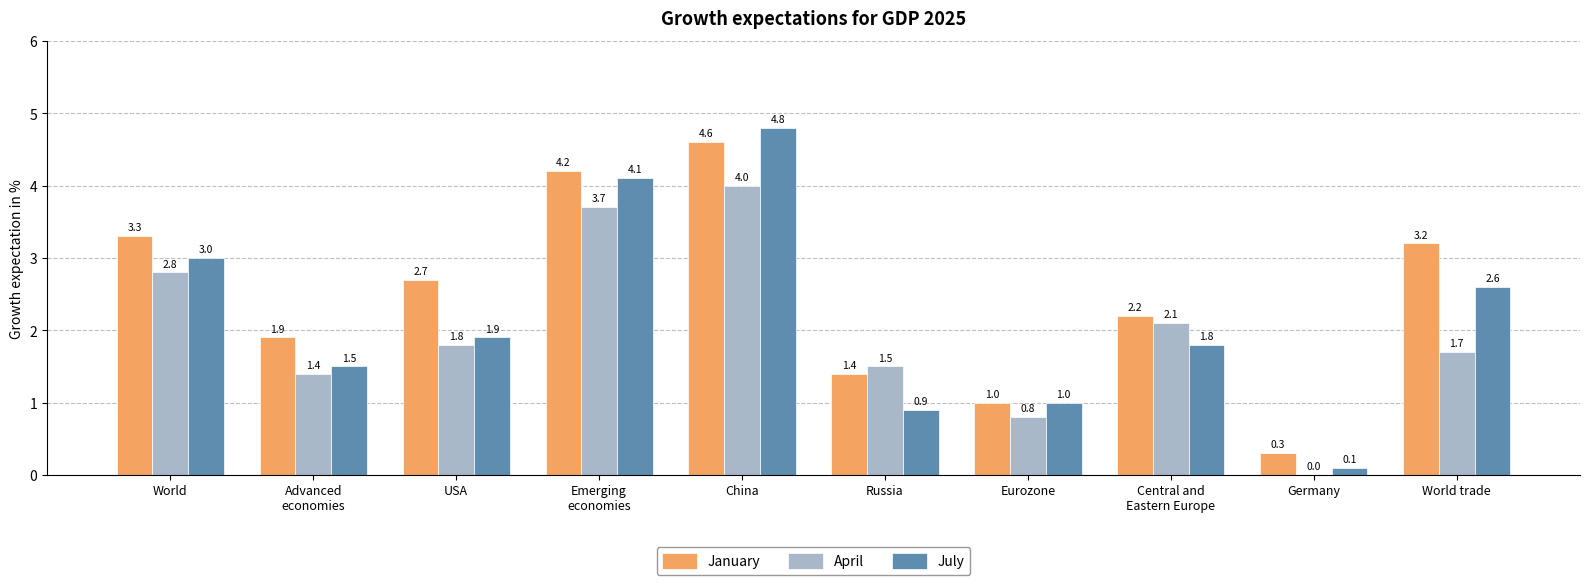

What is the maximum value shown in the chart?

4.8